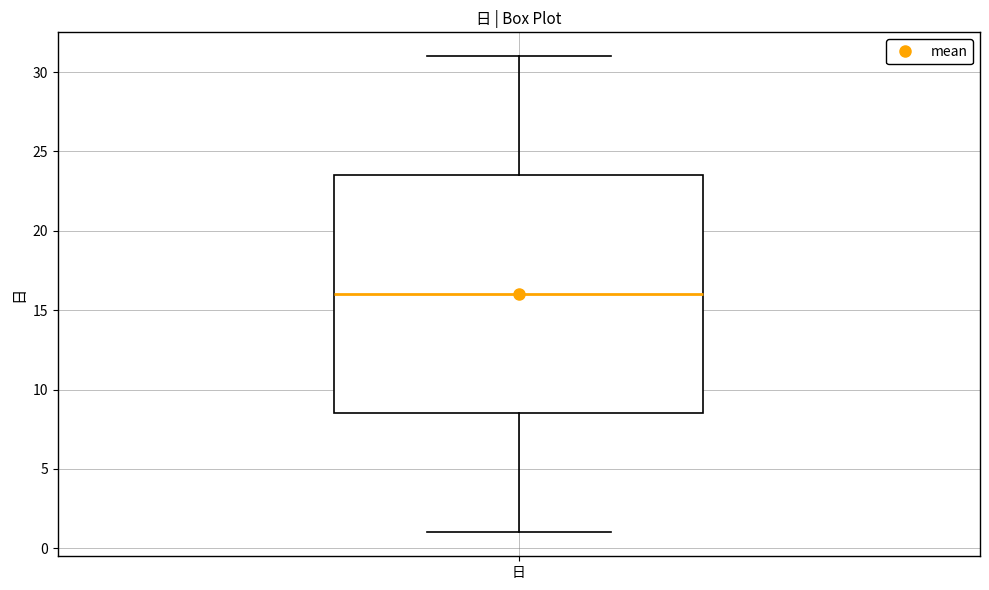

Read this box plot against the y-axis: the position of the median line, the range covered by the box, and the ends of both whiskers. The values are not printed on the chart, so give them approximately, as read against the axis.

median 16.0, box 8.5 to 23.5, whiskers 1.0 to 31.0